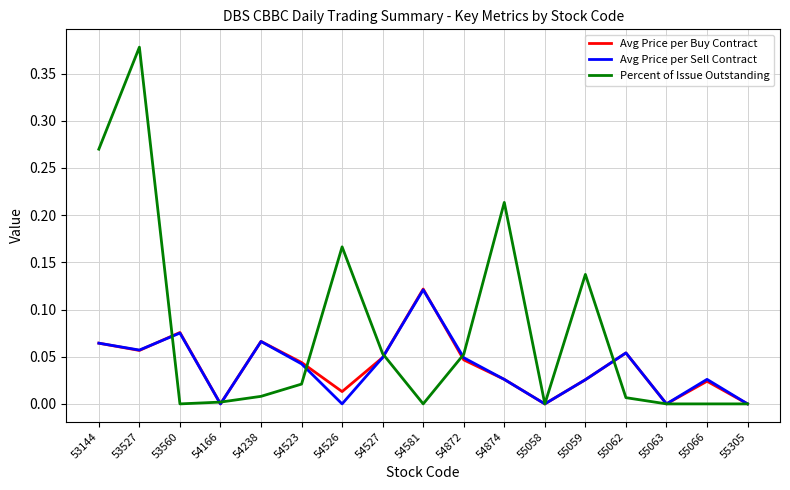

Does the chart display data point markers on the line(s)?

No